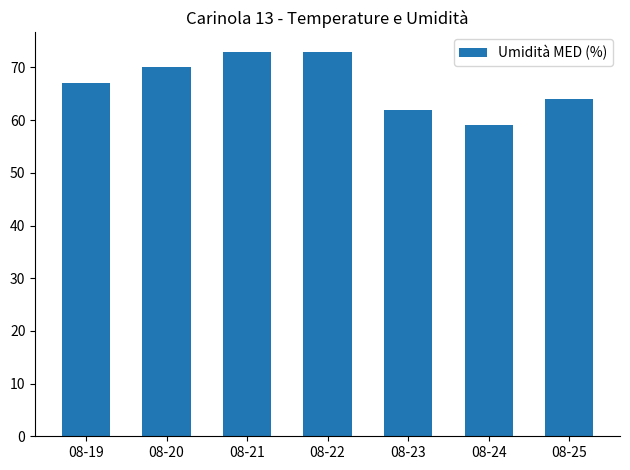

What is the change in value from 08-21 to 08-23?

-11